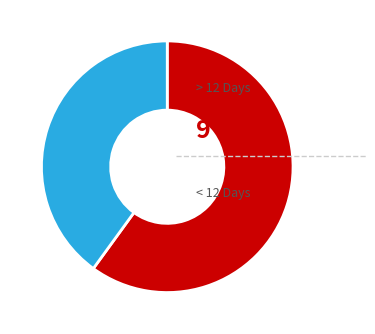

How many segments does this pie chart have?

2